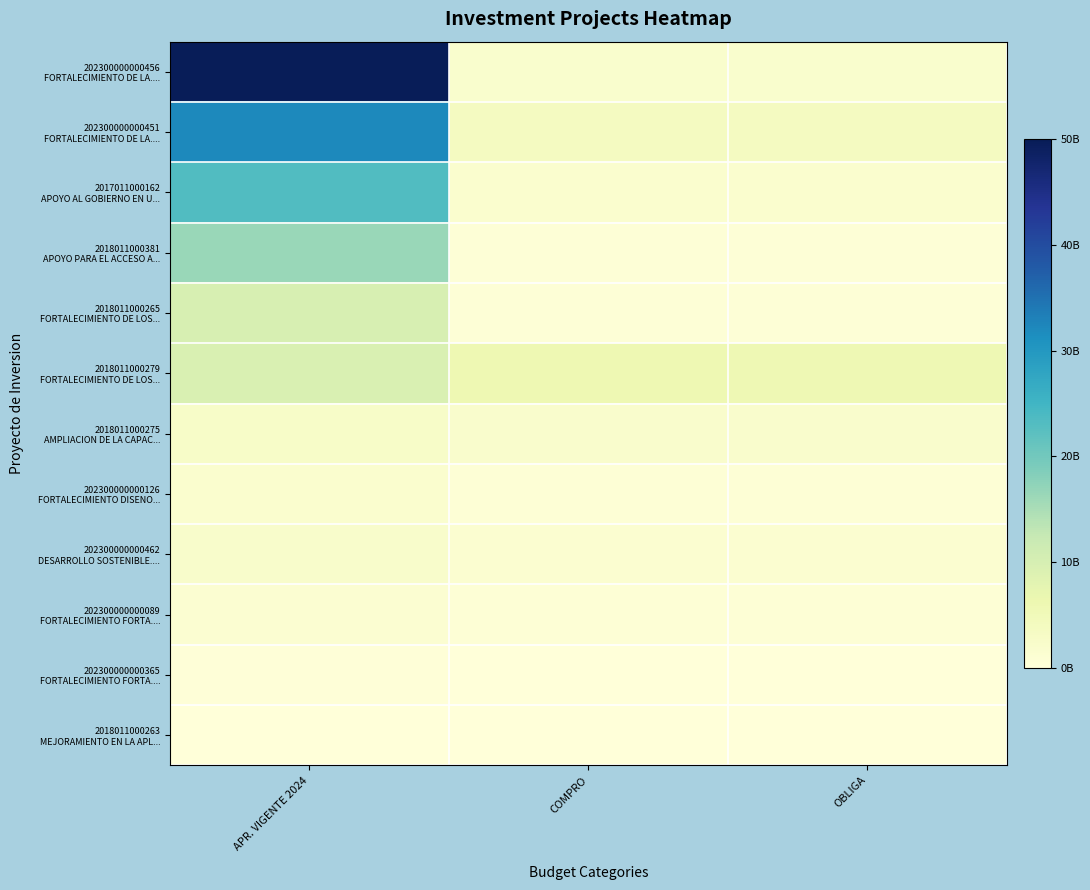

Which series has the widest spread of values?

202300000000456 FORTALECIMIENTO DE LA....